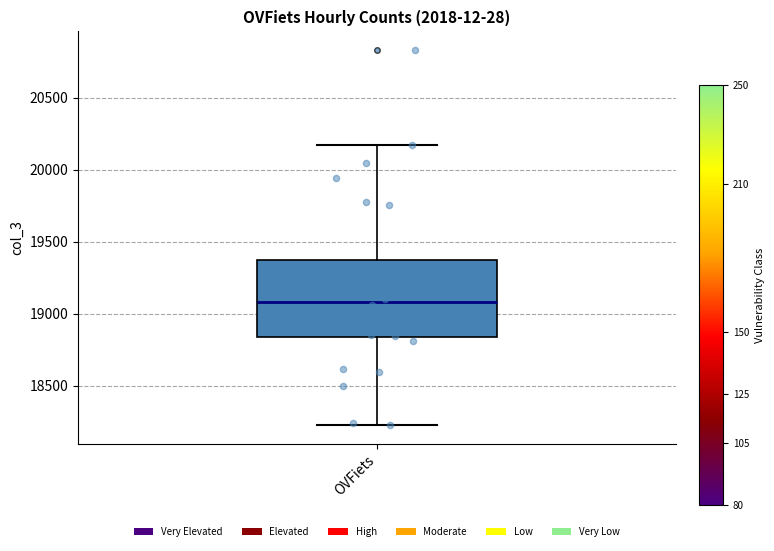

Transcribe this box plot: give where the median line is, the range the box spans, and where the two whiskers end, as read against the y-axis. The values are not printed on the chart, so give them approximately, as read against the axis.

median 19100, box 18850 to 19350, whiskers 18200 to 20150